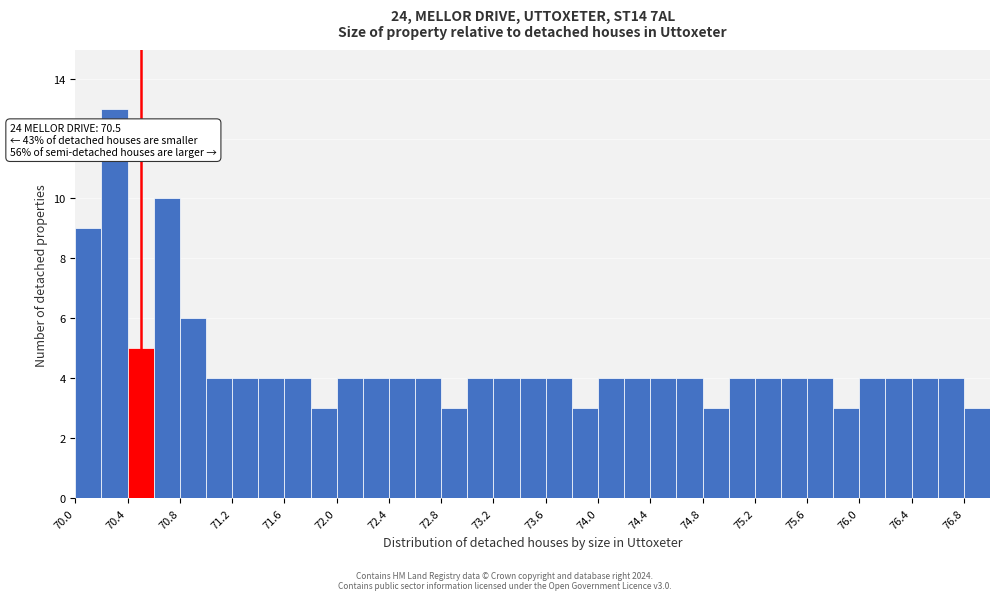

Which range on the x-axis has the tallest bar?

70.2 to 70.4